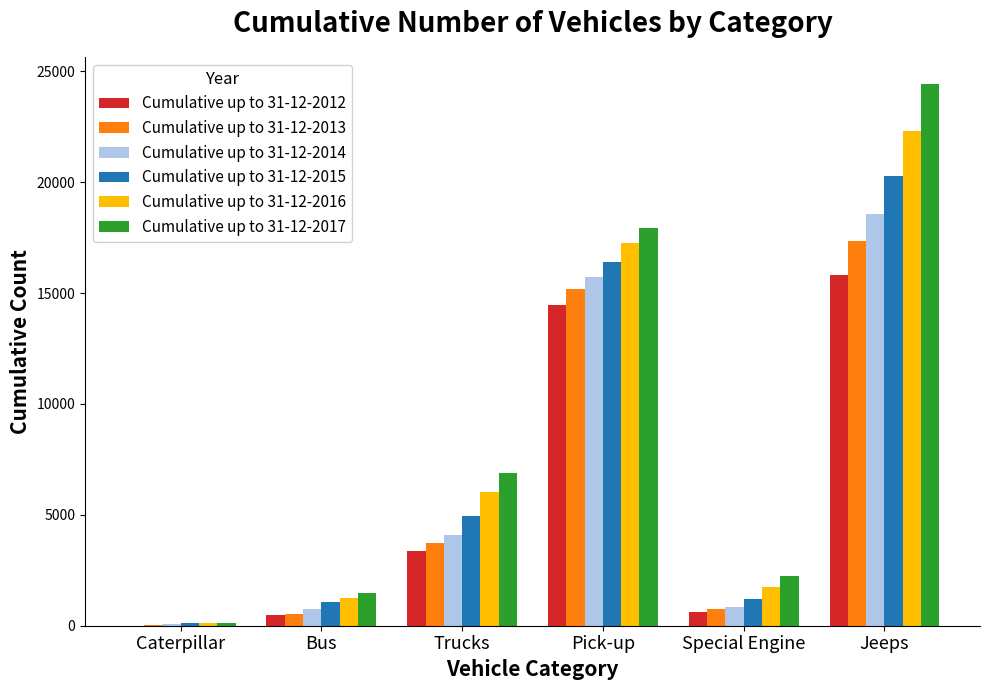

What is the greatest value displayed?

24419